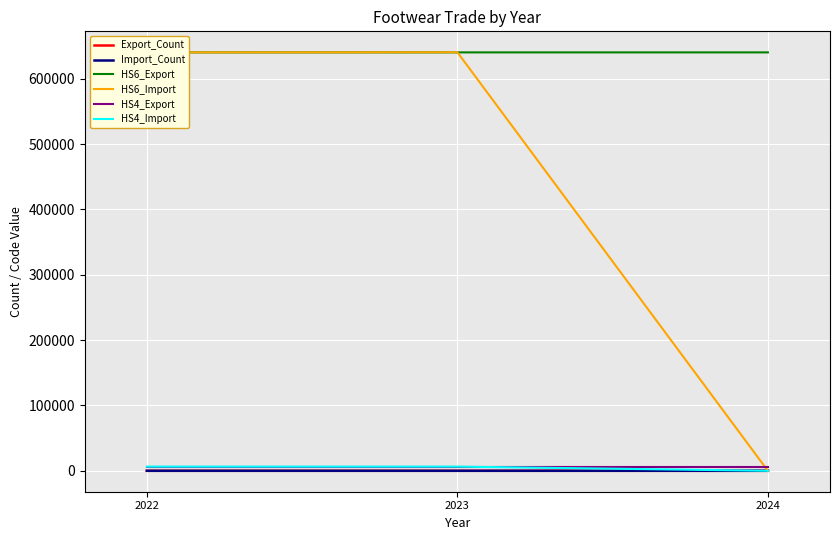

At how many categories does at least one series exceed 323443?

3